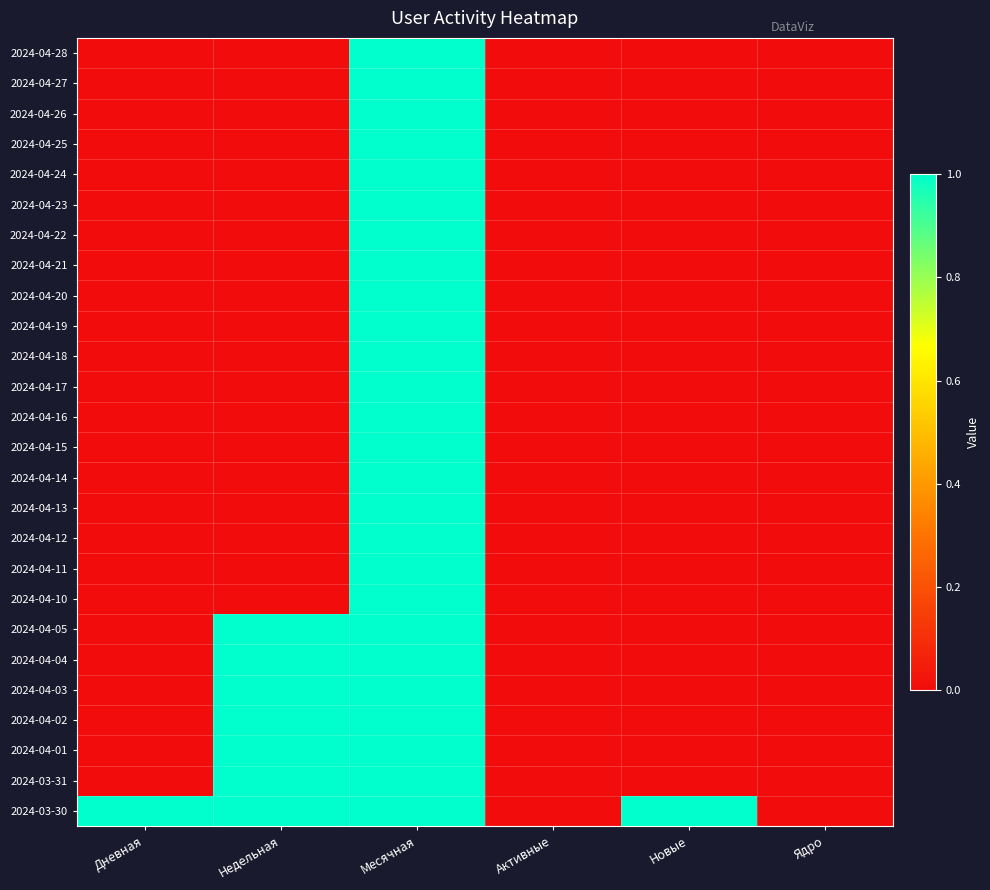

Reading left to right, transcribe all the data shown in this chart.

2024-04-28: Дневная=0	Недельная=0	Месячная=1	Активные=0	Новые=0	Ядро=0
2024-04-27: Дневная=0	Недельная=0	Месячная=1	Активные=0	Новые=0	Ядро=0
2024-04-26: Дневная=0	Недельная=0	Месячная=1	Активные=0	Новые=0	Ядро=0
2024-04-25: Дневная=0	Недельная=0	Месячная=1	Активные=0	Новые=0	Ядро=0
2024-04-24: Дневная=0	Недельная=0	Месячная=1	Активные=0	Новые=0	Ядро=0
2024-04-23: Дневная=0	Недельная=0	Месячная=1	Активные=0	Новые=0	Ядро=0
2024-04-22: Дневная=0	Недельная=0	Месячная=1	Активные=0	Новые=0	Ядро=0
2024-04-21: Дневная=0	Недельная=0	Месячная=1	Активные=0	Новые=0	Ядро=0
2024-04-20: Дневная=0	Недельная=0	Месячная=1	Активные=0	Новые=0	Ядро=0
2024-04-19: Дневная=0	Недельная=0	Месячная=1	Активные=0	Новые=0	Ядро=0
2024-04-18: Дневная=0	Недельная=0	Месячная=1	Активные=0	Новые=0	Ядро=0
2024-04-17: Дневная=0	Недельная=0	Месячная=1	Активные=0	Новые=0	Ядро=0
2024-04-16: Дневная=0	Недельная=0	Месячная=1	Активные=0	Новые=0	Ядро=0
2024-04-15: Дневная=0	Недельная=0	Месячная=1	Активные=0	Новые=0	Ядро=0
2024-04-14: Дневная=0	Недельная=0	Месячная=1	Активные=0	Новые=0	Ядро=0
2024-04-13: Дневная=0	Недельная=0	Месячная=1	Активные=0	Новые=0	Ядро=0
2024-04-12: Дневная=0	Недельная=0	Месячная=1	Активные=0	Новые=0	Ядро=0
2024-04-11: Дневная=0	Недельная=0	Месячная=1	Активные=0	Новые=0	Ядро=0
2024-04-10: Дневная=0	Недельная=0	Месячная=1	Активные=0	Новые=0	Ядро=0
2024-04-05: Дневная=0	Недельная=1	Месячная=1	Активные=0	Новые=0	Ядро=0
2024-04-04: Дневная=0	Недельная=1	Месячная=1	Активные=0	Новые=0	Ядро=0
2024-04-03: Дневная=0	Недельная=1	Месячная=1	Активные=0	Новые=0	Ядро=0
2024-04-02: Дневная=0	Недельная=1	Месячная=1	Активные=0	Новые=0	Ядро=0
2024-04-01: Дневная=0	Недельная=1	Месячная=1	Активные=0	Новые=0	Ядро=0
2024-03-31: Дневная=0	Недельная=1	Месячная=1	Активные=0	Новые=0	Ядро=0
2024-03-30: Дневная=1	Недельная=1	Месячная=1	Активные=0	Новые=1	Ядро=0